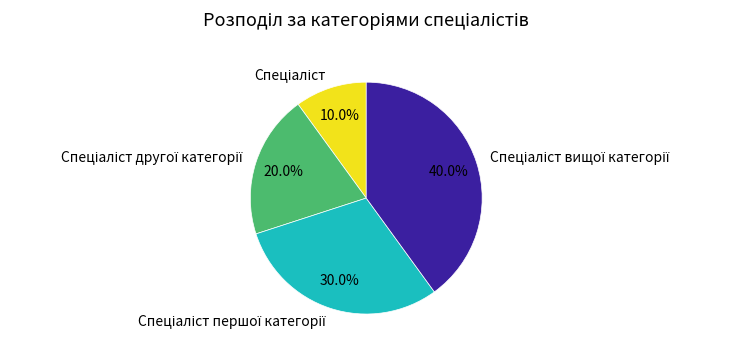

Does any single category account for the majority?

No